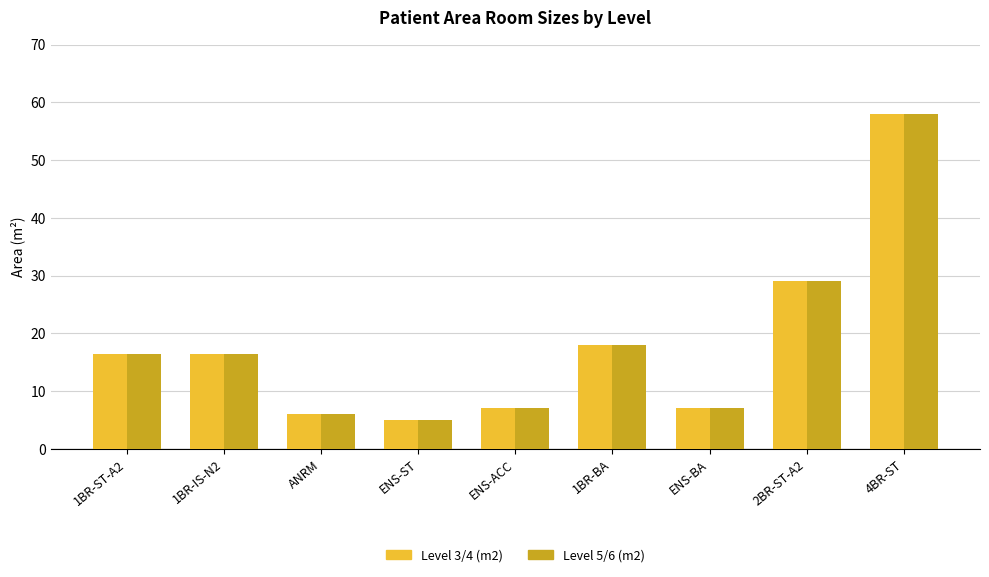

Where is Level 5/6 (m2) nearest to the value 31?

2BR-ST-A2